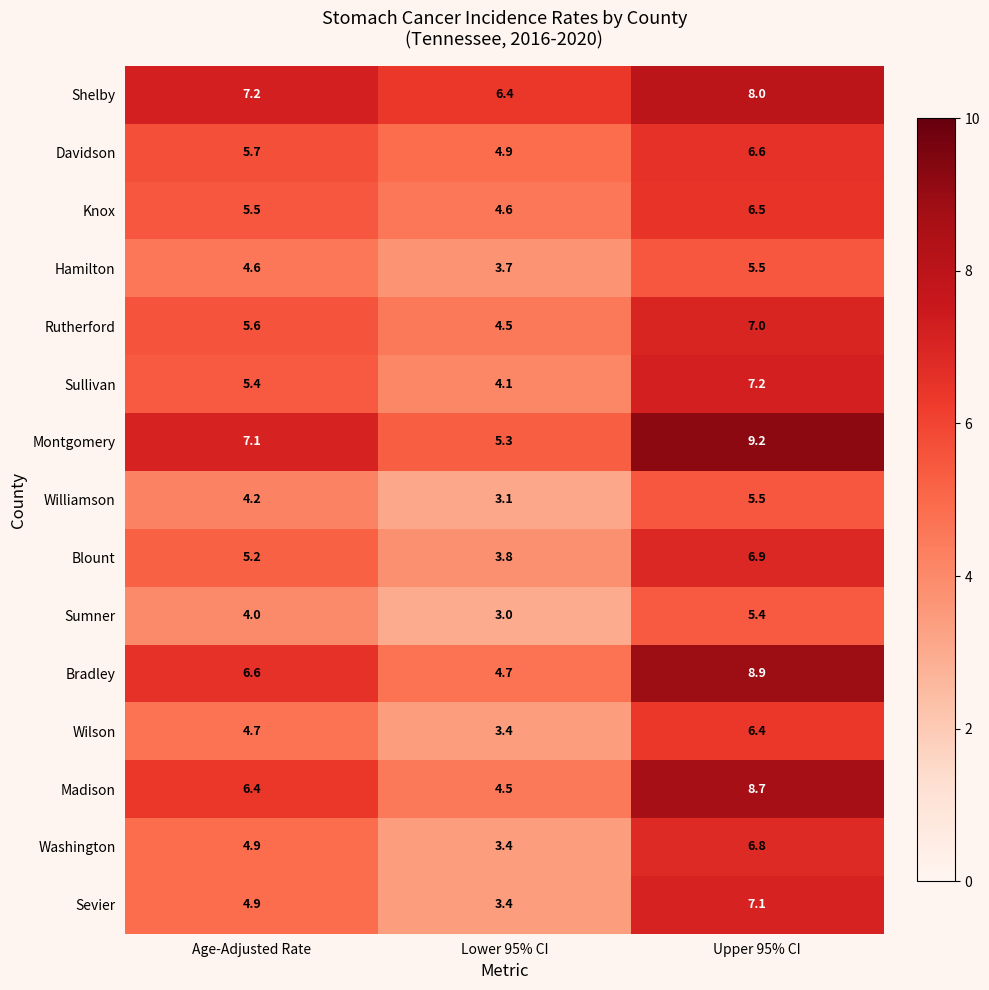

What is the difference between the highest and lowest values at Upper 95% CI?

3.8